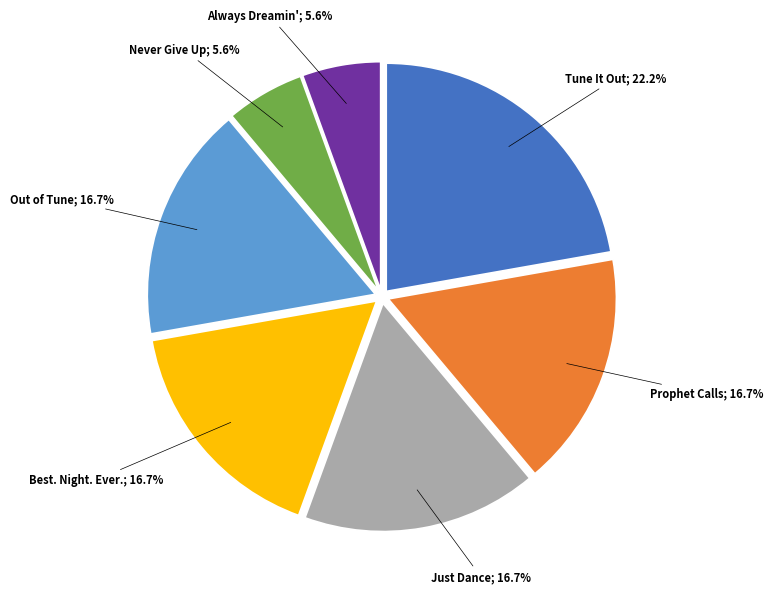

How many slices are in this pie chart?

7